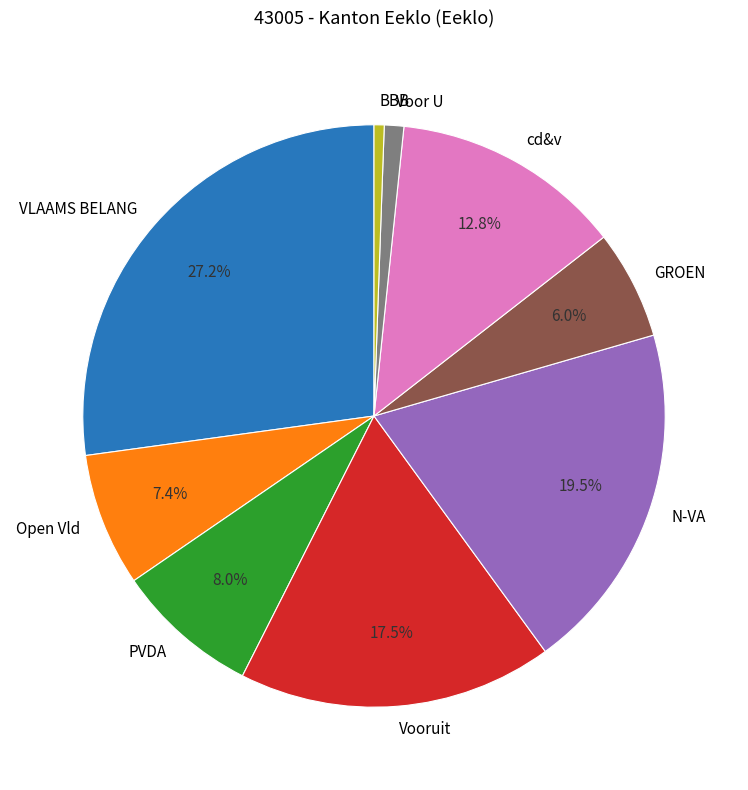

Which slice is the smallest?

BBB